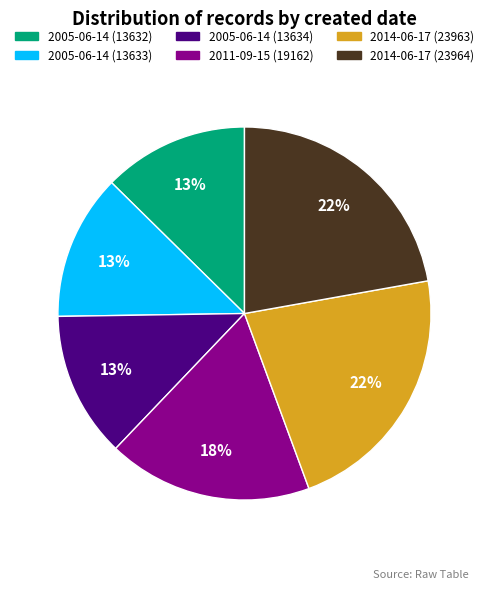

Approximately how many times larger is the value at 2005-06-14 (13632) compared to 2005-06-14 (13633)?

1.0